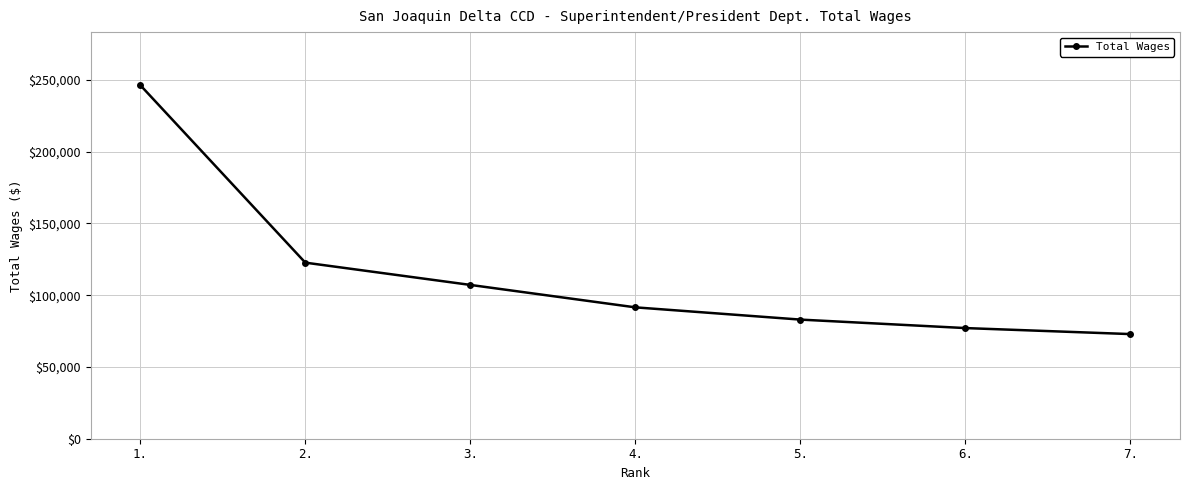

At which category does the chart reach its minimum across all series?

7.